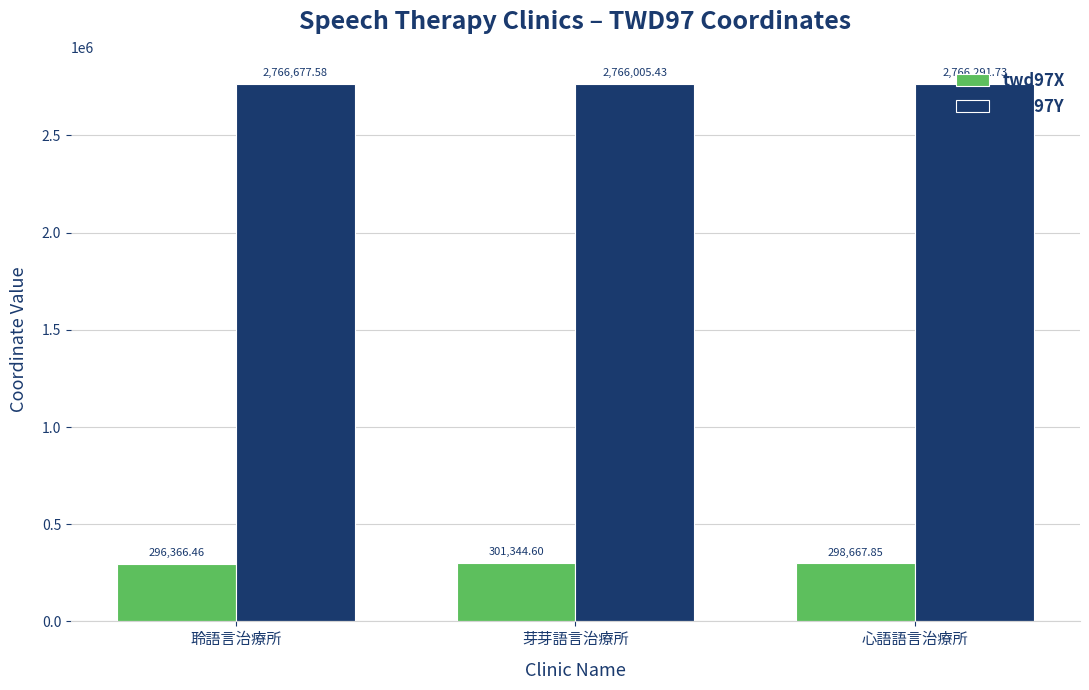

What is the average value of the twd97X series?

298793.0